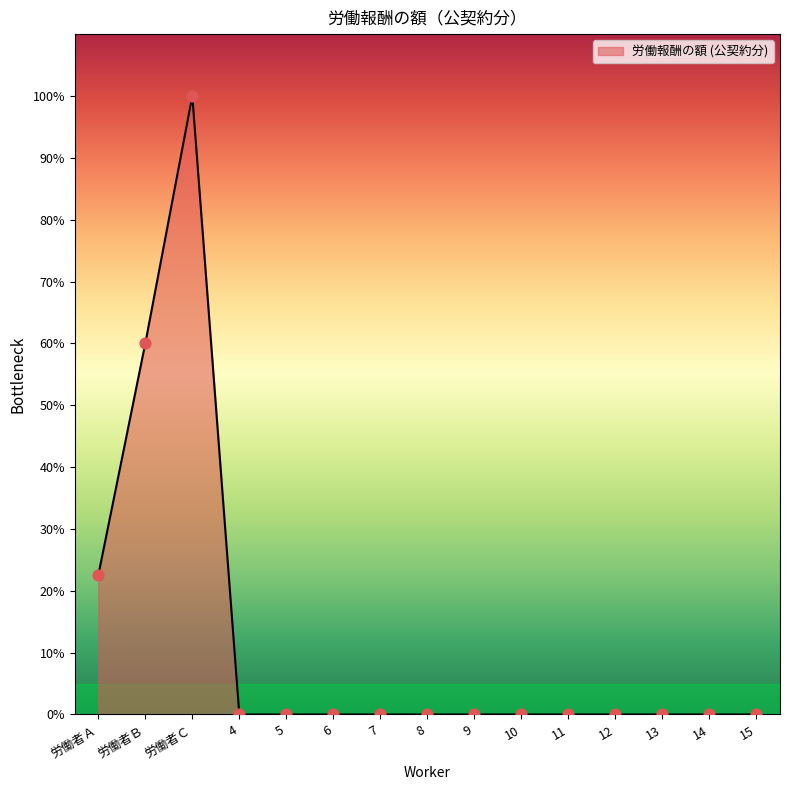

Does the chart have visible grid lines?

No